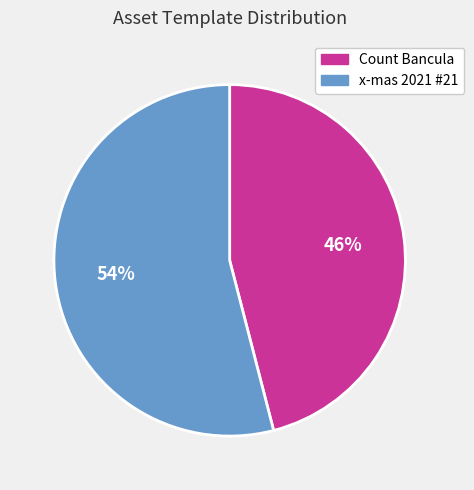

What is the ratio of the value at x-mas 2021 #21 to the value at Count Bancula?

1.2